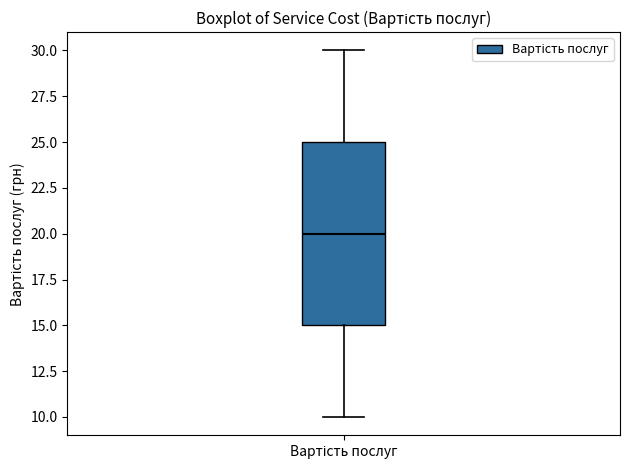

Read this box plot against the y-axis: the position of the median line, the range covered by the box, and the ends of both whiskers. The values are not printed on the chart, so give them approximately, as read against the axis.

median 20, box 15 to 25, whiskers 10 to 30